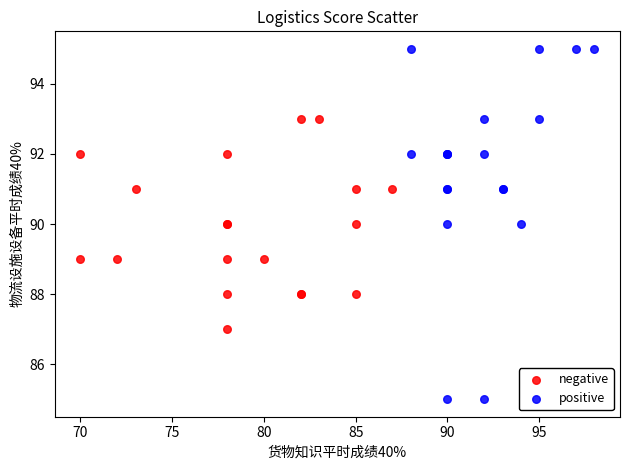

Which series has the widest spread of Y values?

positive